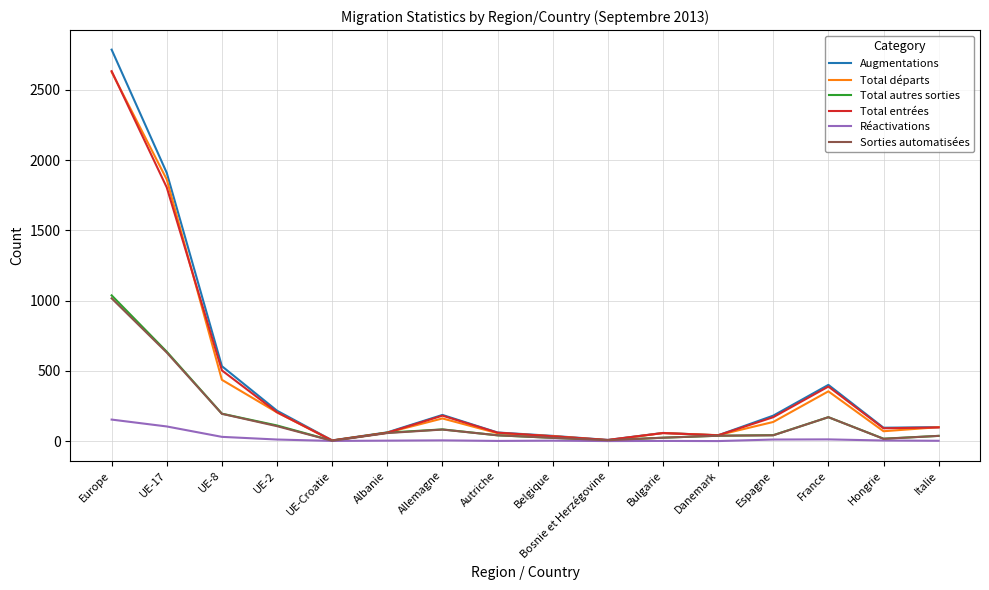

What is the highest value of the Total entrées series?

2633